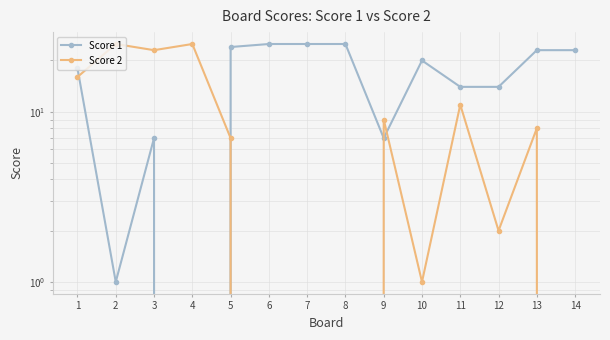

Reading right to left, list all the values displayed in this chart.

Score 1: 23	23	14	14	20	7	25	25	25	24	0	7	1	18
Score 2: 0	8	2	11	1	9	0	0	0	7	25	23	25	16